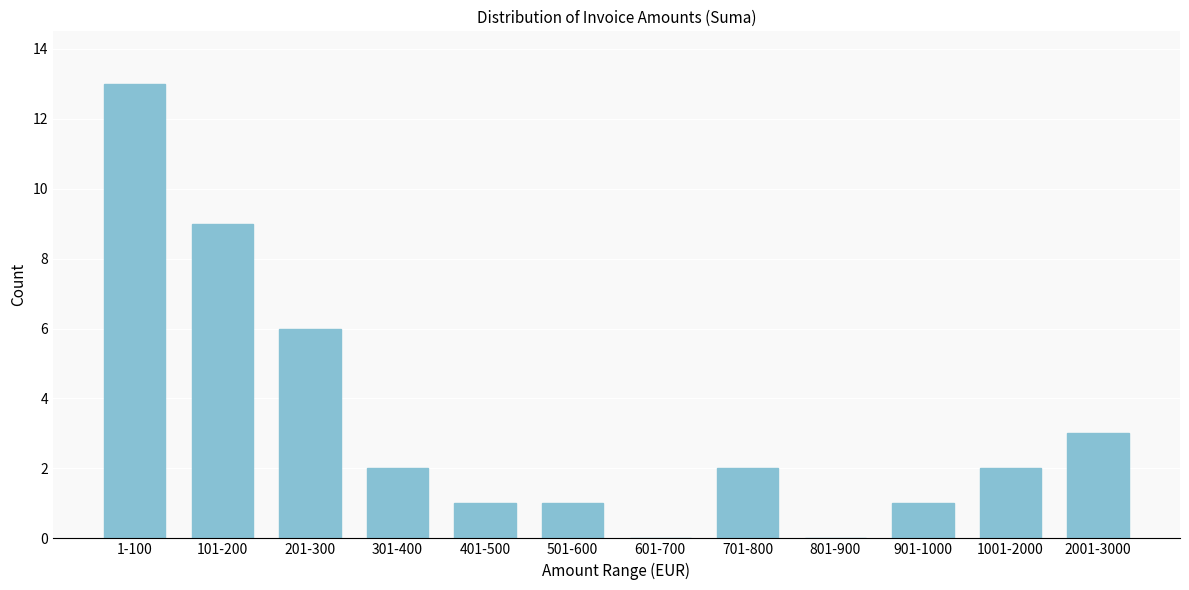

Reading left to right, extract all data points from this chart.

1-100=13	101-200=9	201-300=6	301-400=2	401-500=1	501-600=1	601-700=0	701-800=2	801-900=0	901-1000=1	1001-2000=2	2001-3000=3